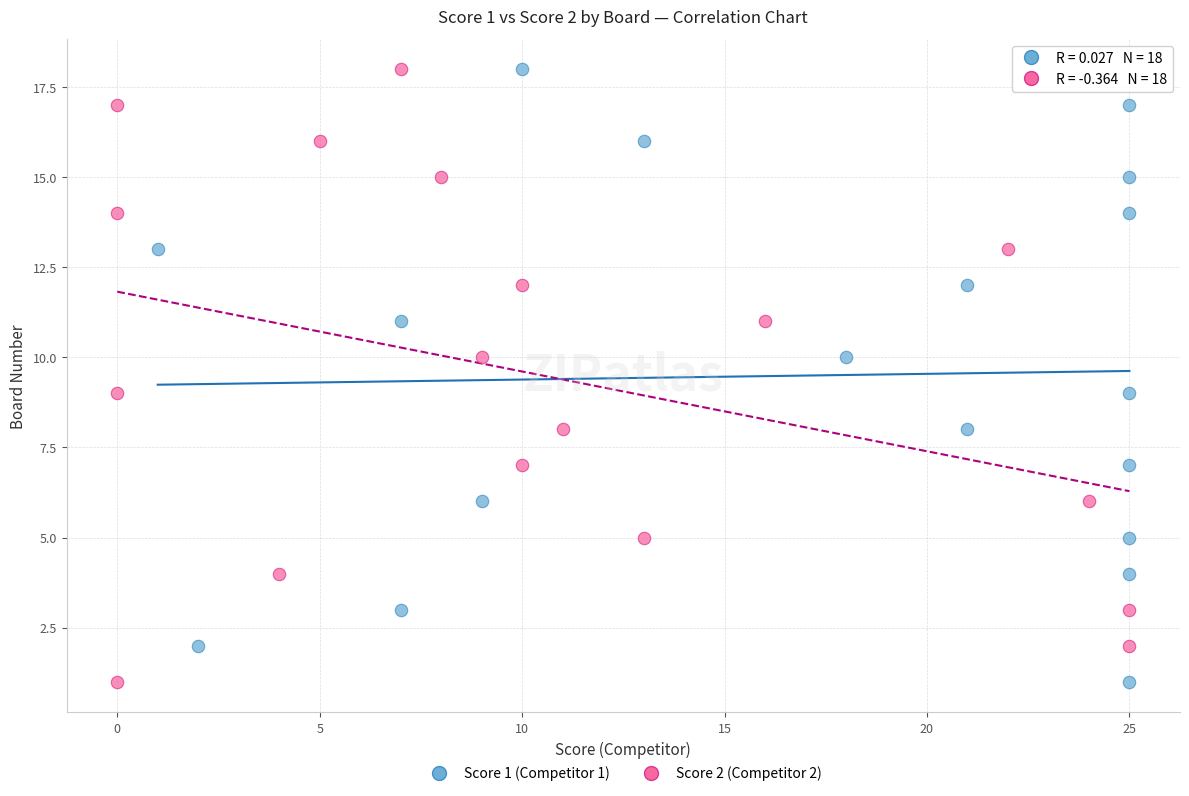

What are all the series names shown in the legend?

Score 1 (Competitor 1), Score 2 (Competitor 2)